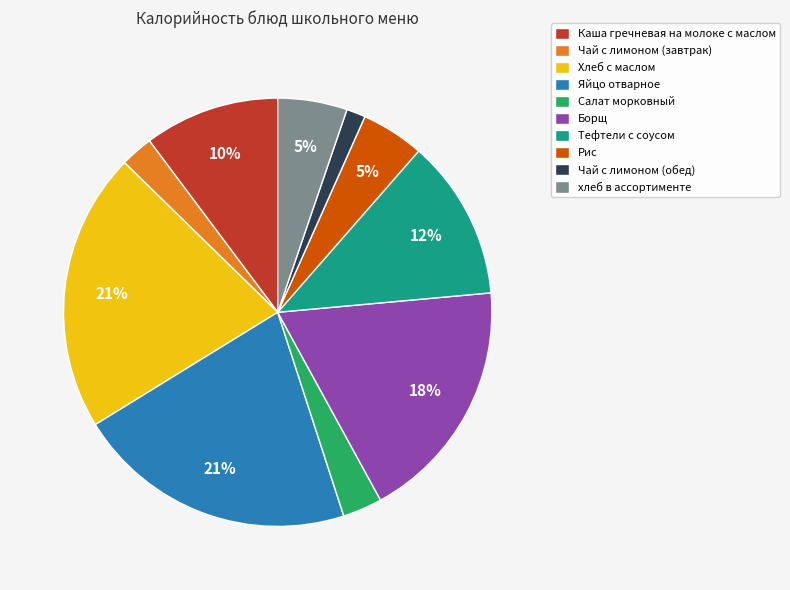

Between Каша гречневая на молоке с маслом and хлеб в ассортименте, which is larger?

Каша гречневая на молоке с маслом